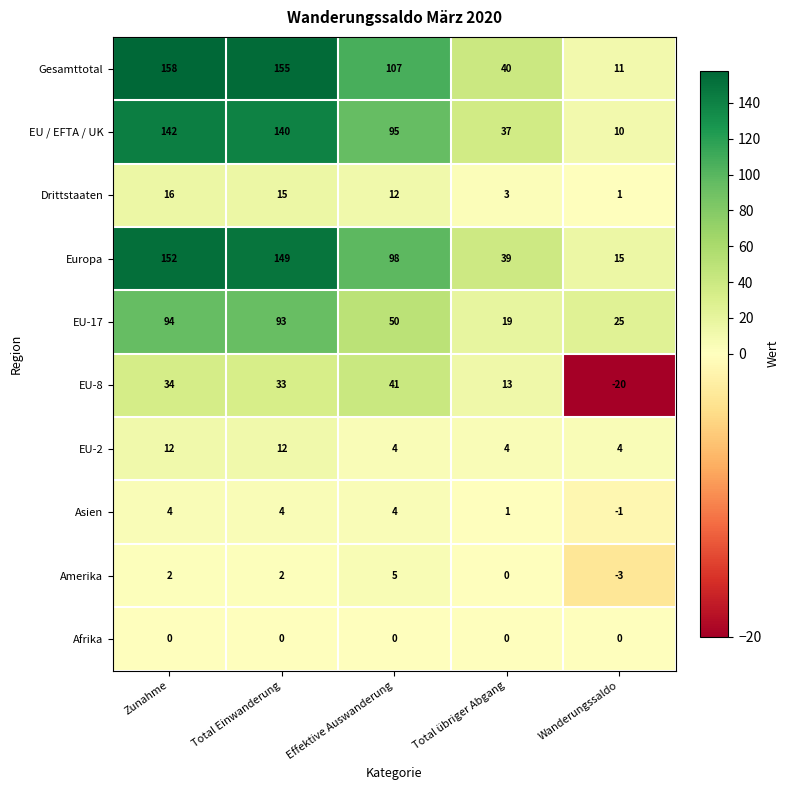

At which category does the chart reach its minimum across all series?

Wanderungssaldo